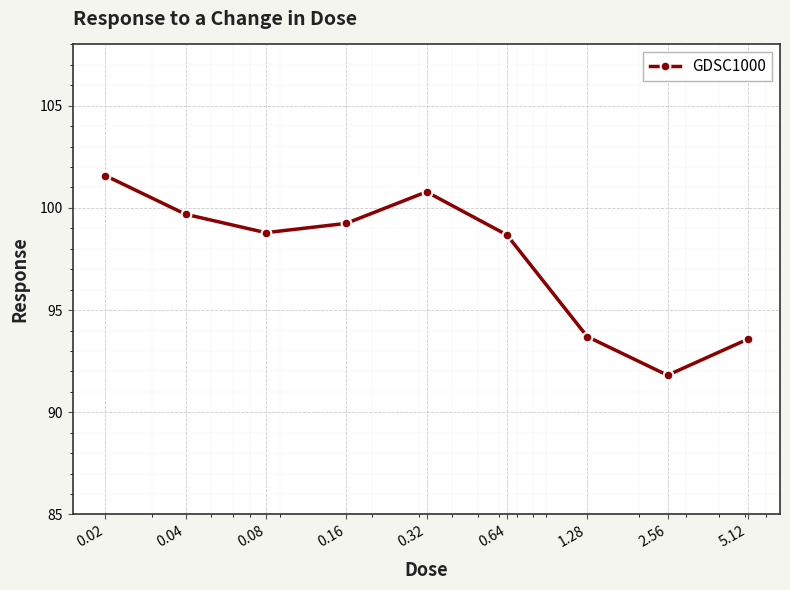

What is the difference between the maximum and second lowest values?

8.0